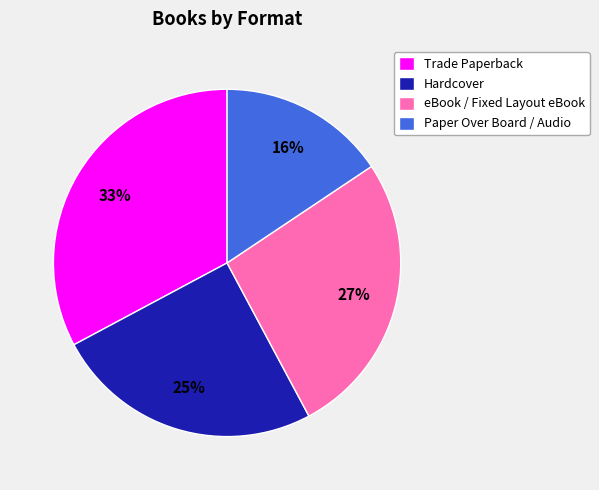

Does any single category account for the majority?

No